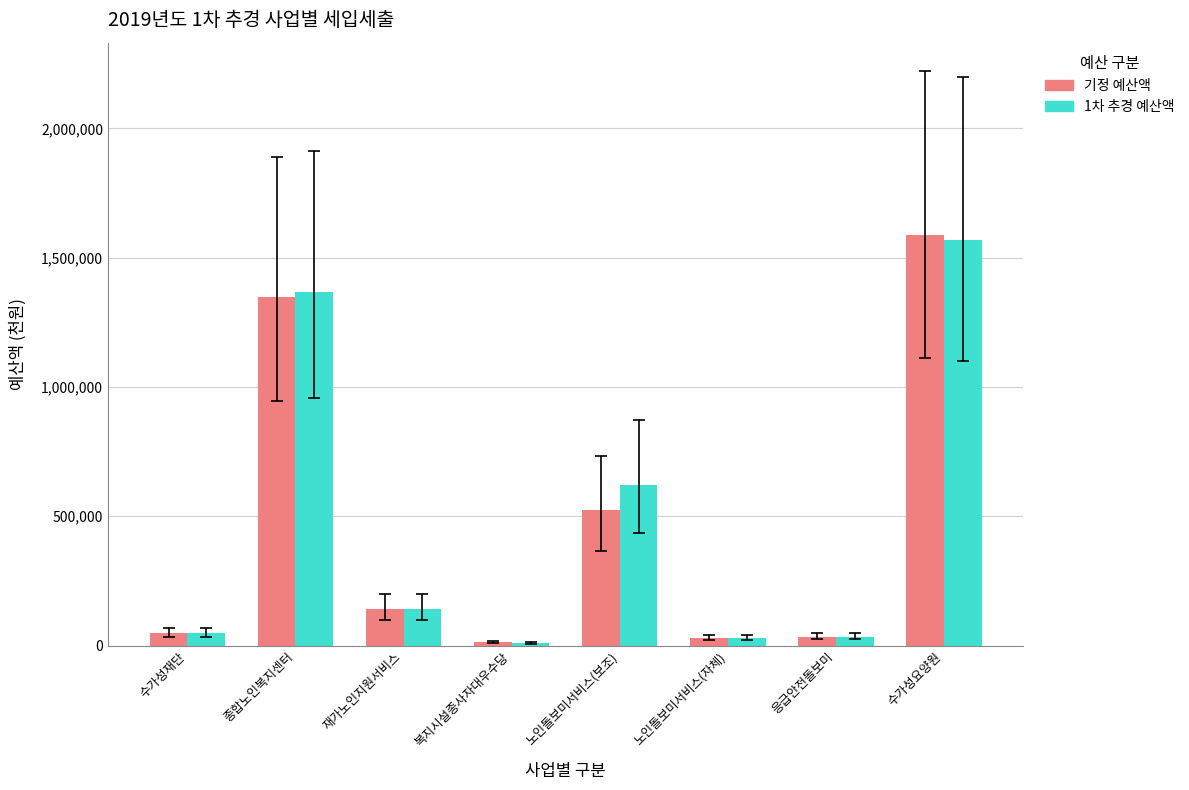

Which series has the widest spread of values?

기정 예산액